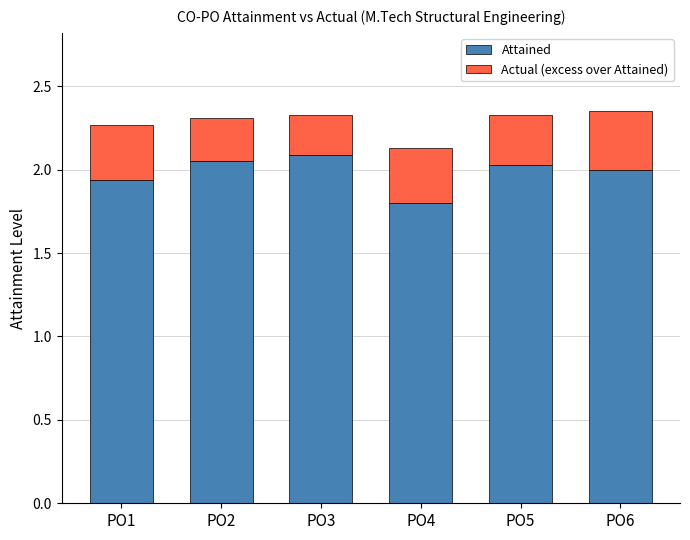

What is the maximum value for Attained?

2.1